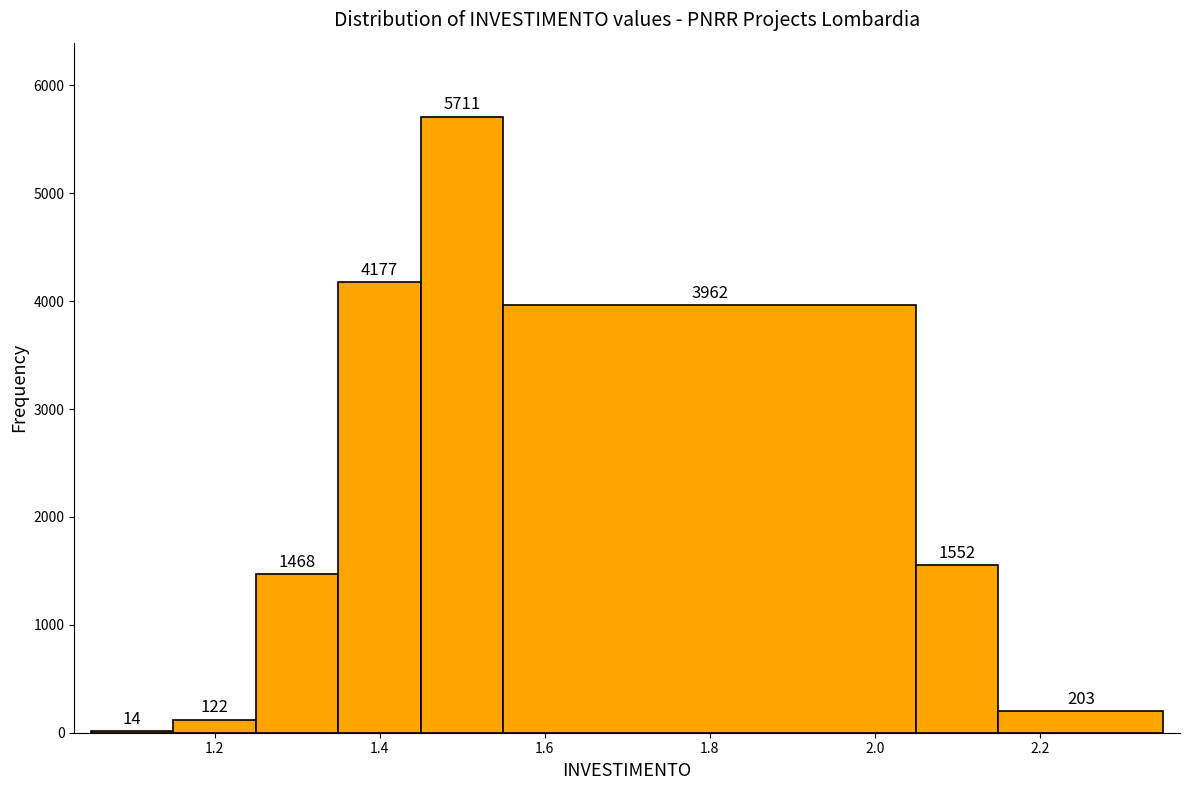

Reading left to right, list every bar in this chart as the range it spans on the x-axis followed by its height. The bar edges are not printed on the chart, so give them approximately, as read against the axis.

1.05 to 1.15: 14
1.15 to 1.25: 122
1.25 to 1.35: 1468
1.35 to 1.45: 4177
1.45 to 1.55: 5711
1.55 to 2.05: 3962
2.05 to 2.15: 1552
2.15 to 2.35: 203